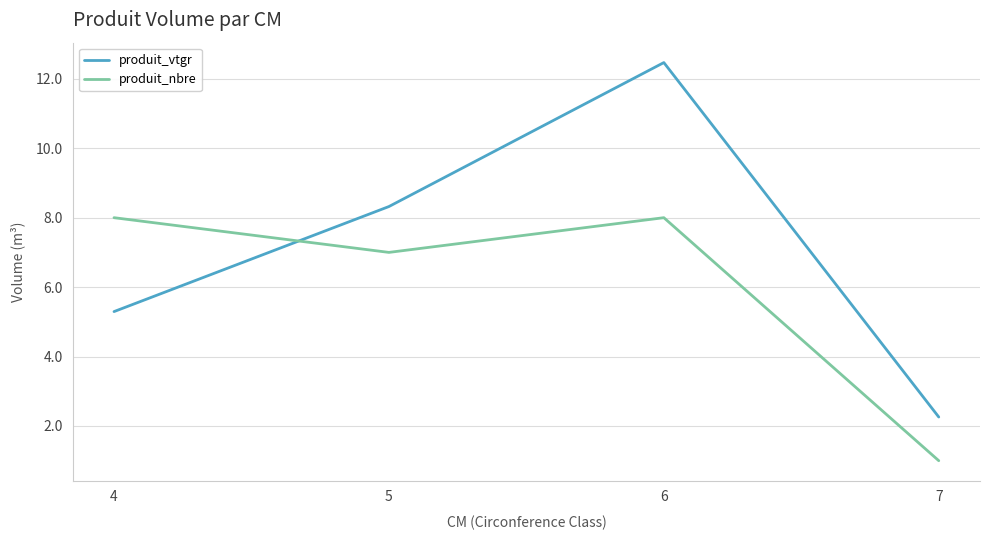

What are all the series names shown in the legend?

produit_vtgr, produit_nbre